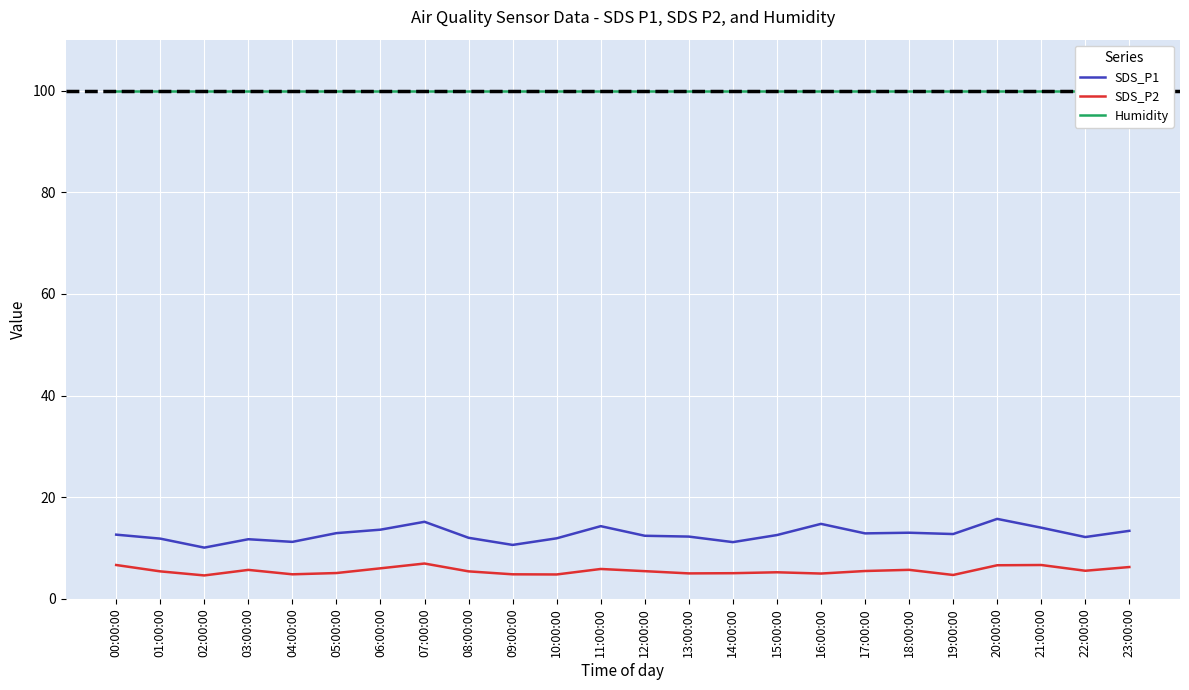

Rank the series by their maximum value, from highest to lowest.

Humidity, SDS_P1, SDS_P2